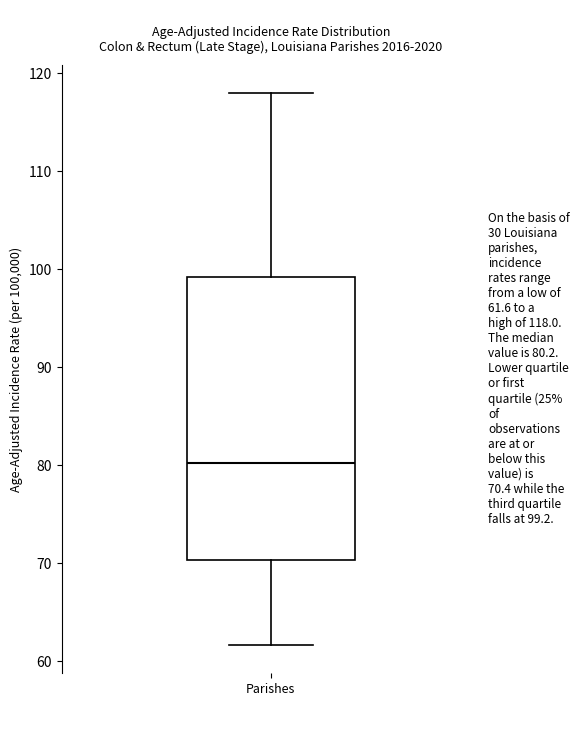

Read this box plot against the y-axis: the position of the median line, the range covered by the box, and the ends of both whiskers. The values are not printed on the chart, so give them approximately, as read against the axis.

median 80, box 70 to 99, whiskers 62 to 118